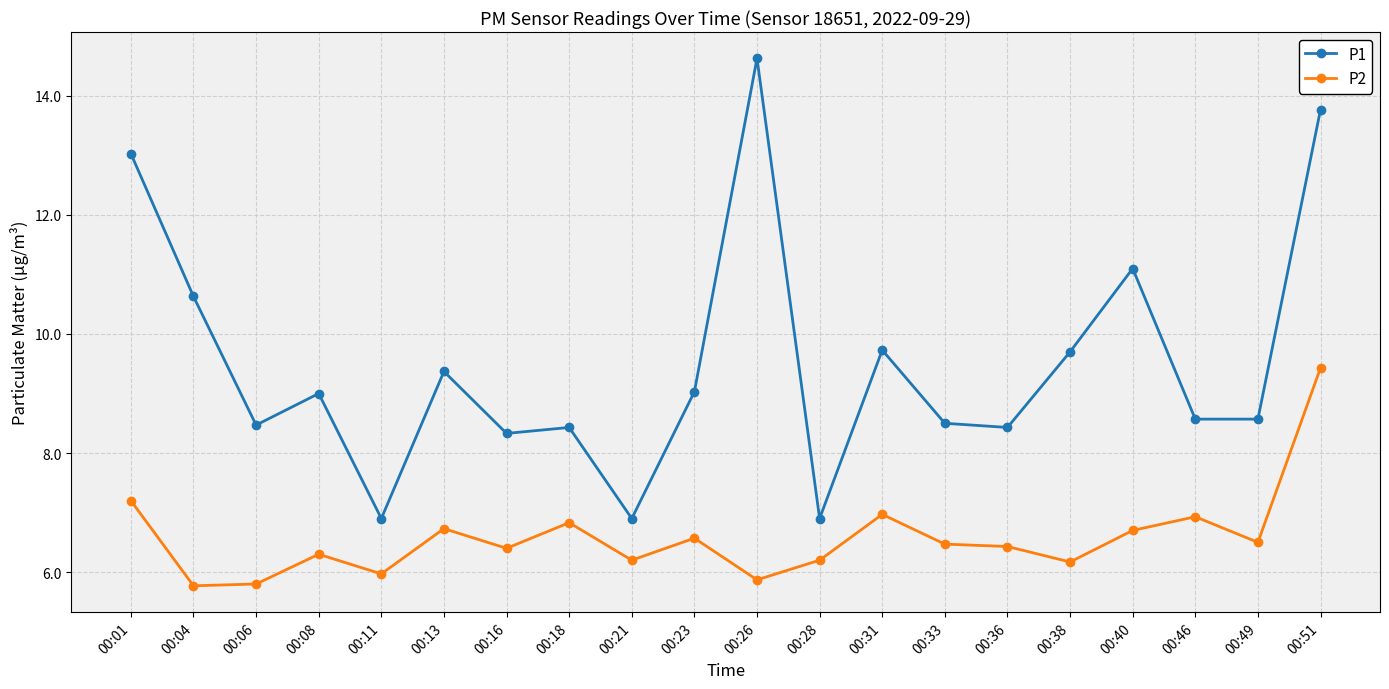

Which series has the widest spread of values?

P1